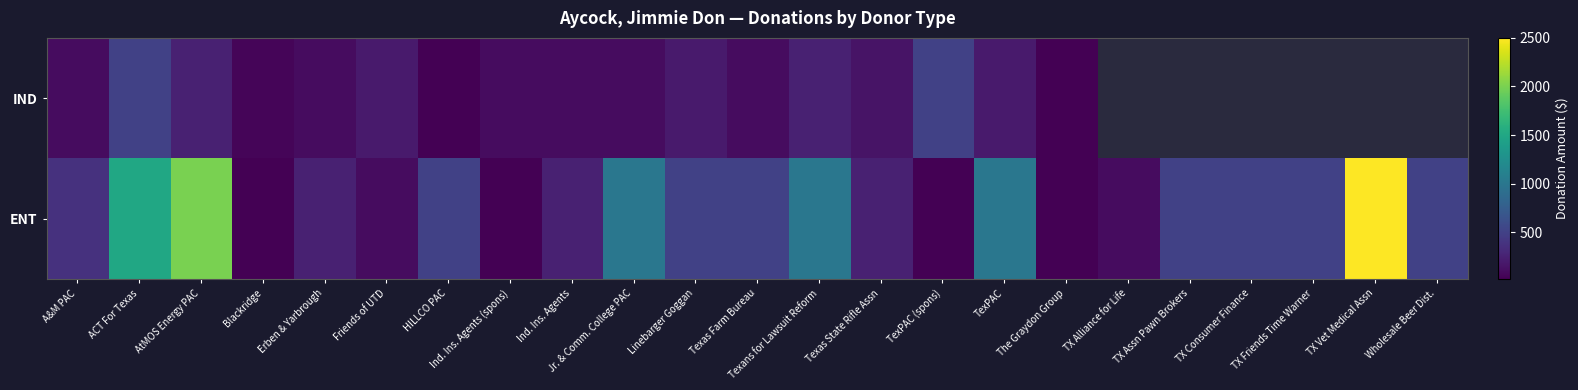

Between TX Friends Time Warner and The Graydon Group, which is larger?

The Graydon Group